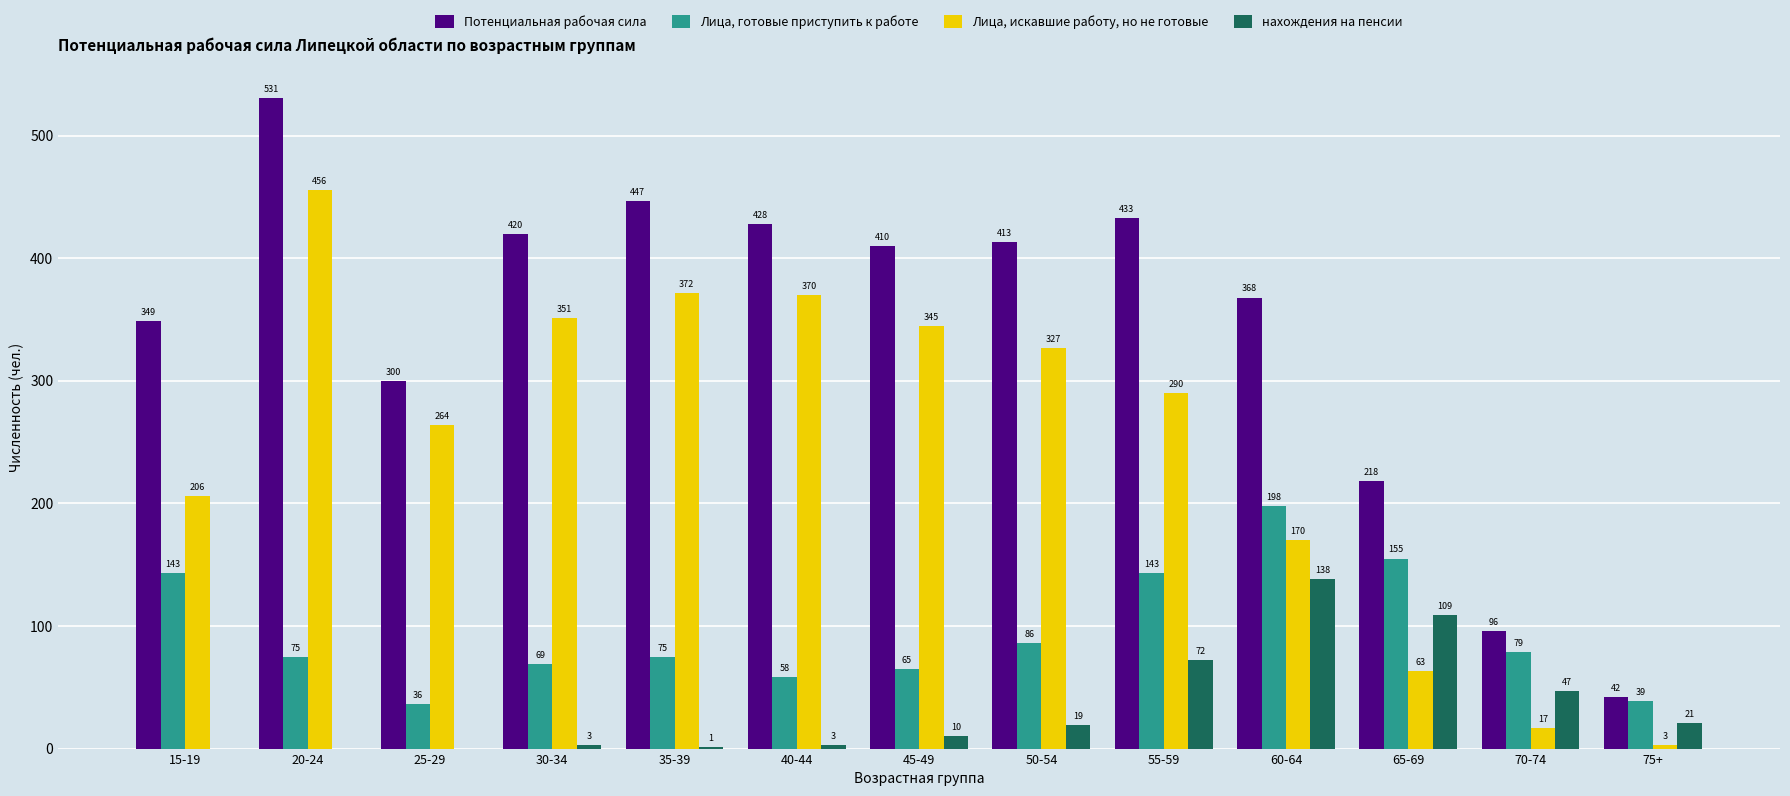

How many groups of bars are there?

13